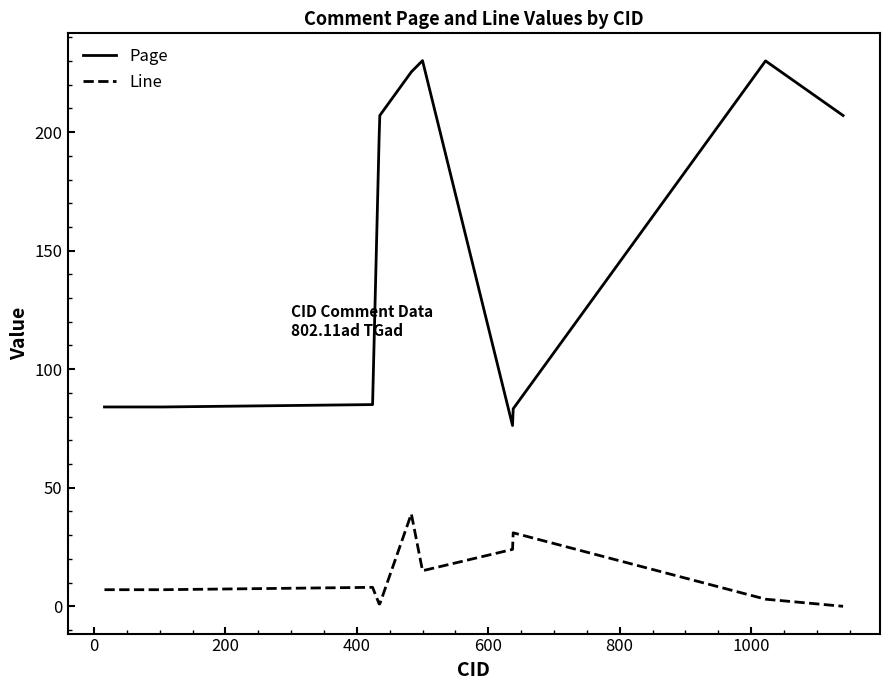

List the series in order of their peak value, highest first.

Page, Line